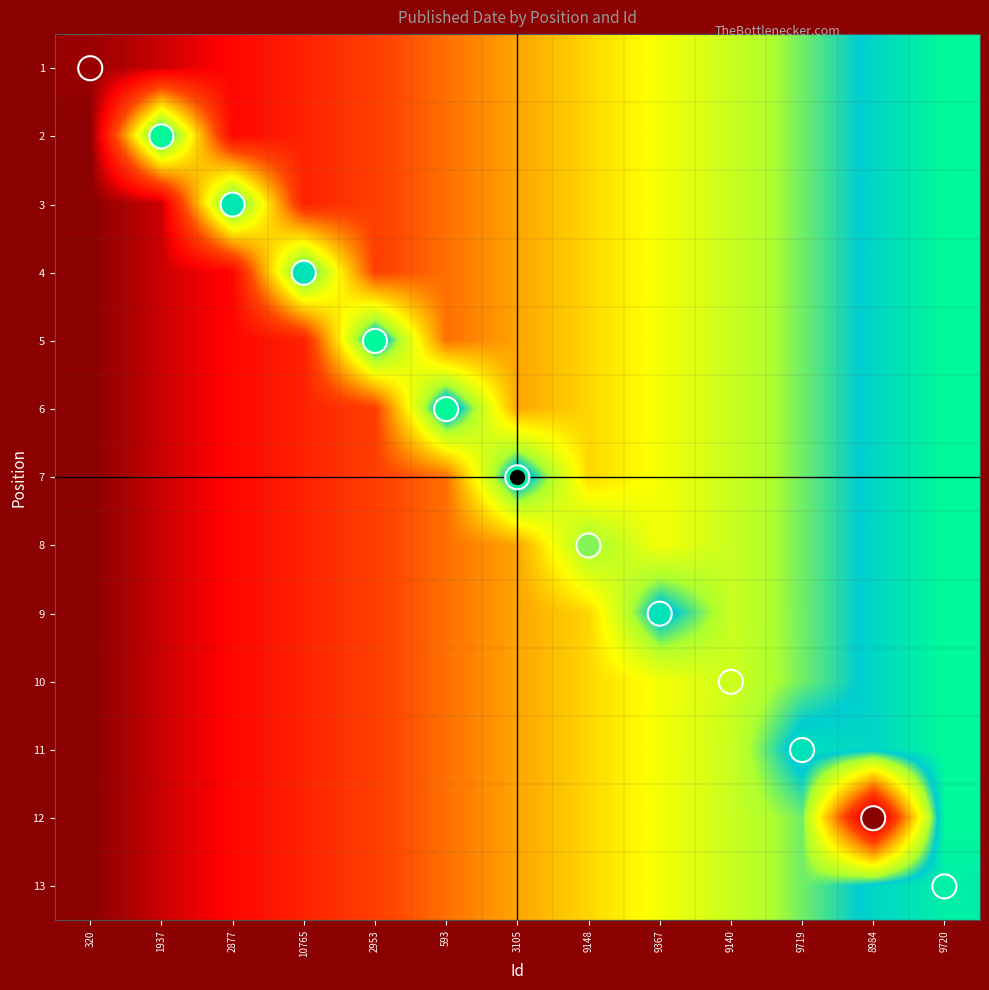

Rank the series at 3105 from highest to lowest value.

7, 1, 2, 3, 4, 5, 6, 8, 9, 10, 11, 12, 13, Published Date (data points)